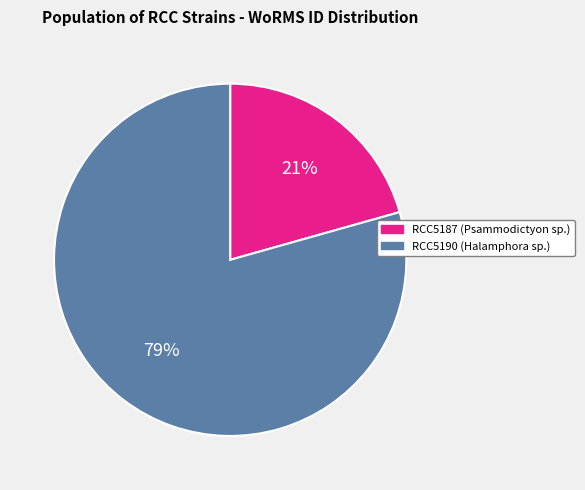

Between RCC5190 (Halamphora sp.) and RCC5187 (Psammodictyon sp.), which is larger?

RCC5190 (Halamphora sp.)